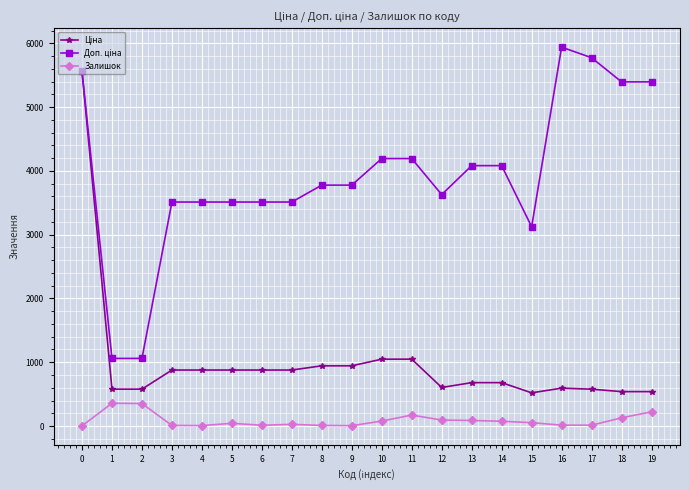

What is the difference between the highest and lowest values at 11?

4021.5